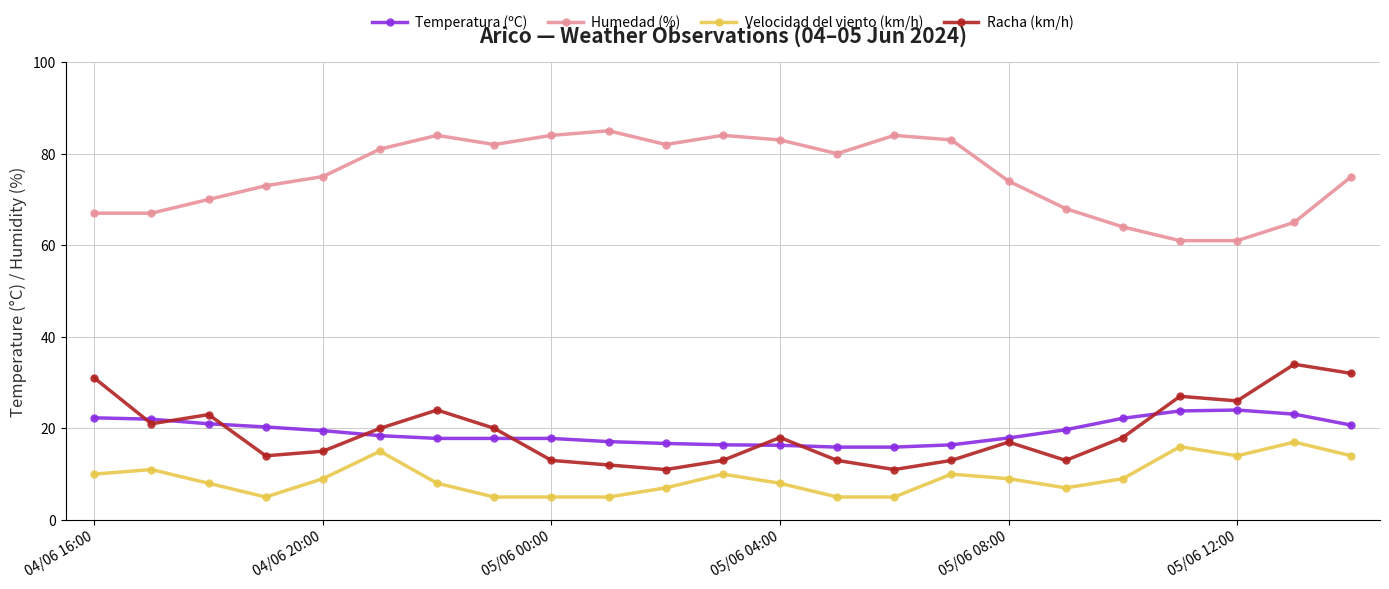

How many data points does each series have?

23